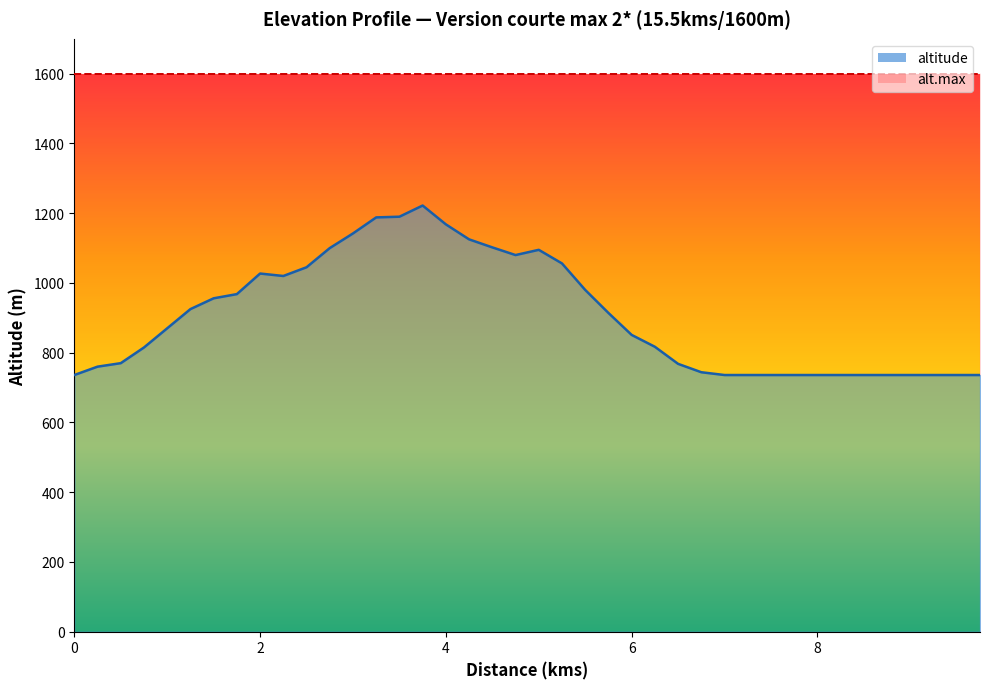

The value at 6.75 is 744. True or false?

True